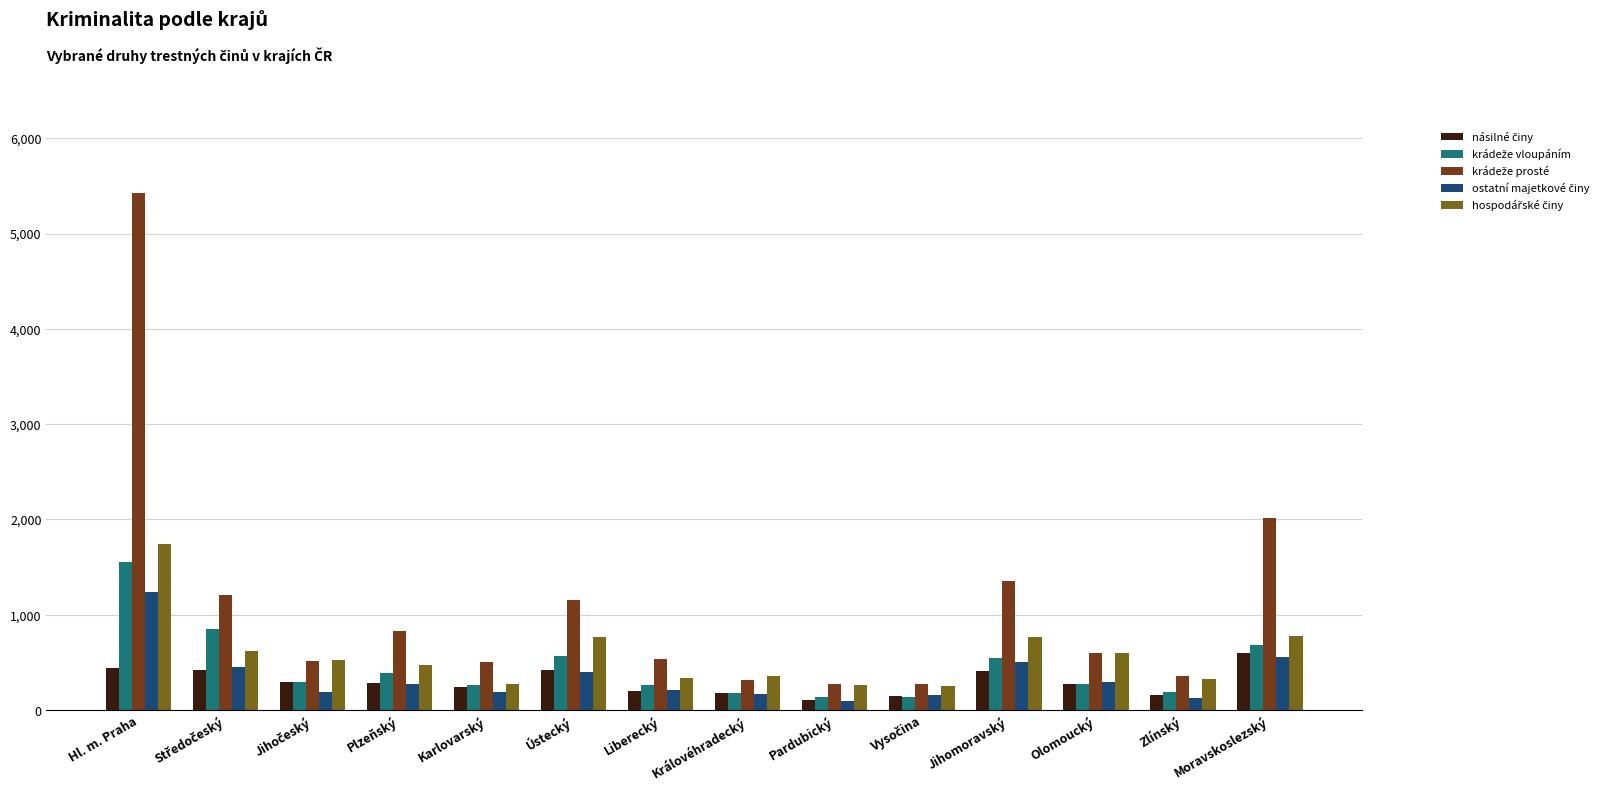

What is the difference between the highest and lowest values at Zlínský?

224